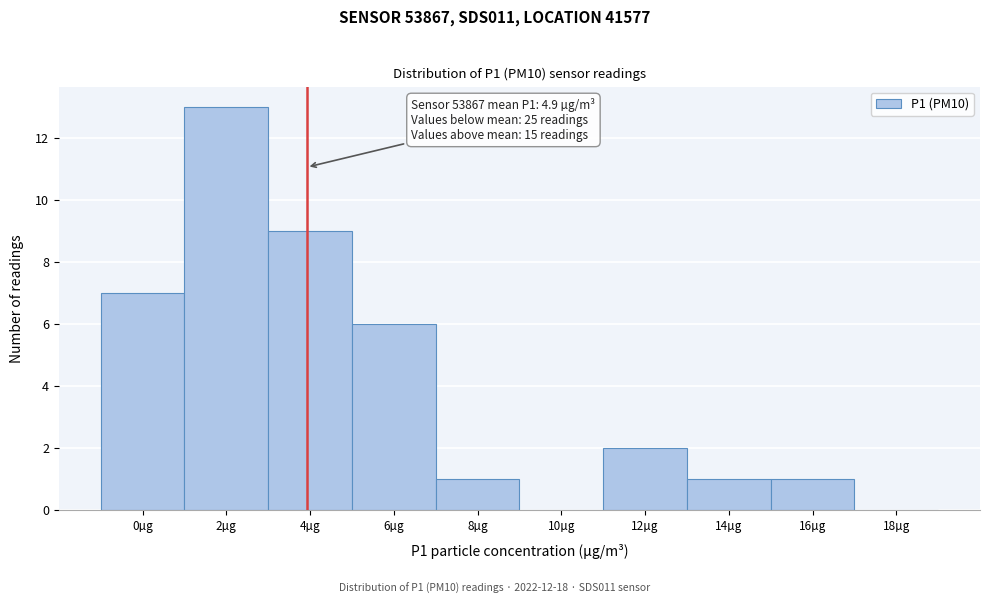

Reading left to right, transcribe all the data shown in this chart.

0µg=7	2µg=13	4µg=9	6µg=6	8µg=1	10µg=0	12µg=2	14µg=1	16µg=1	18µg=0